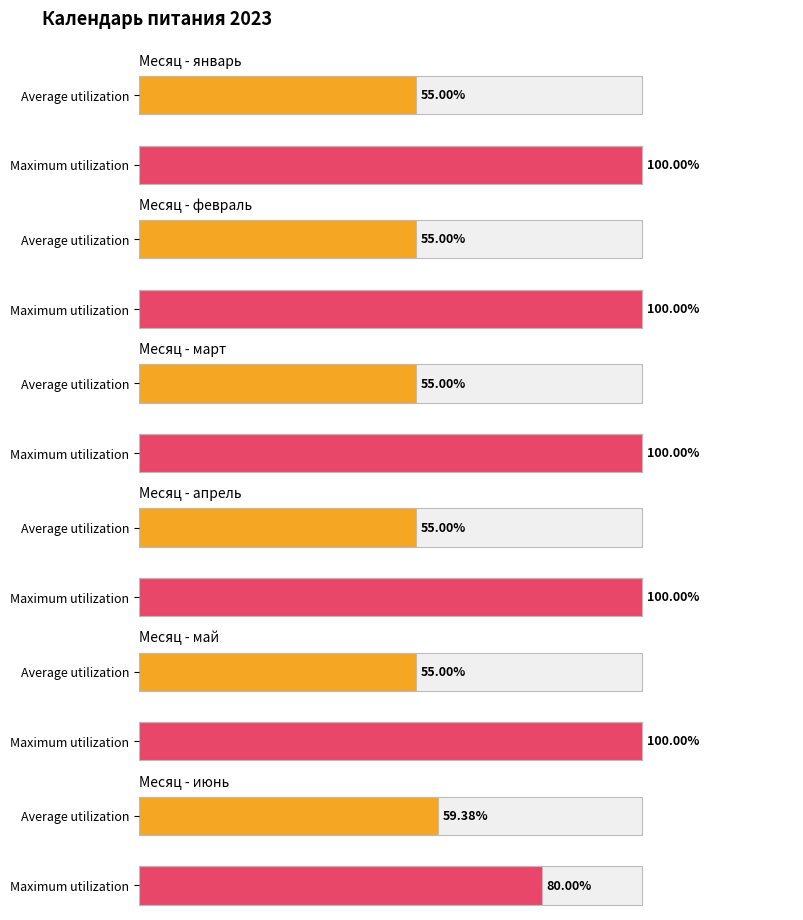

How many distinct data groups are displayed?

6